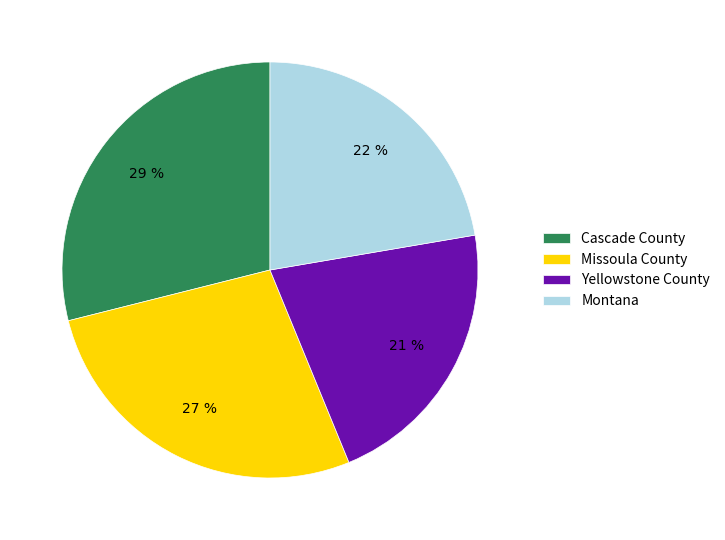

To the nearest percent, what is the difference between the Cascade County and Montana slice percentages?

7%